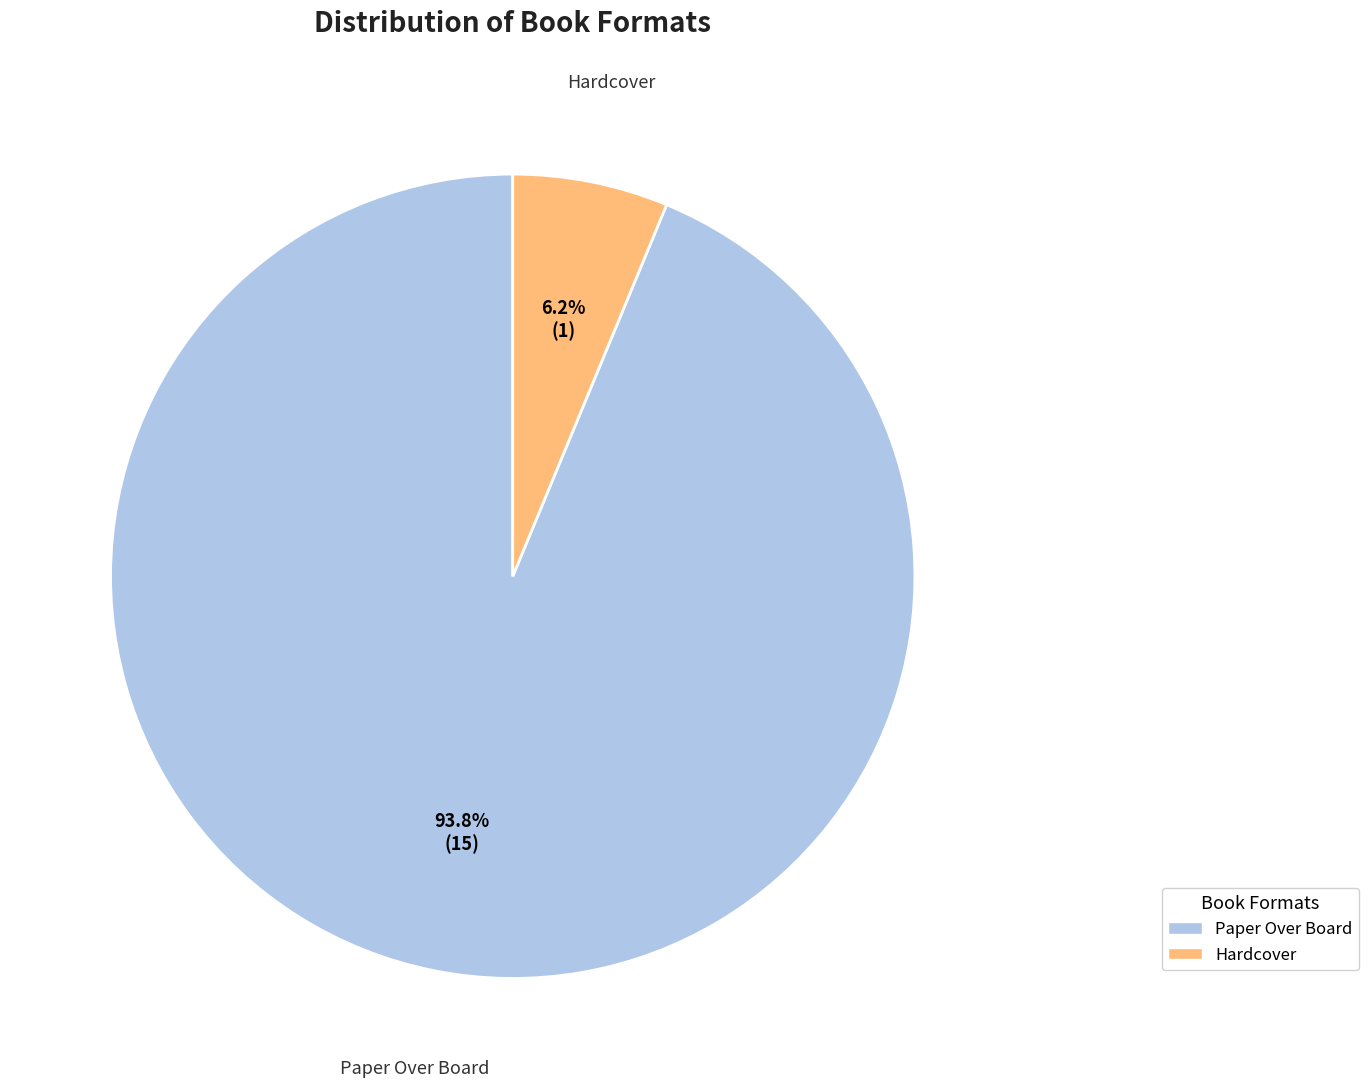

Rank the categories by value from lowest to highest.

Hardcover, Paper Over Board